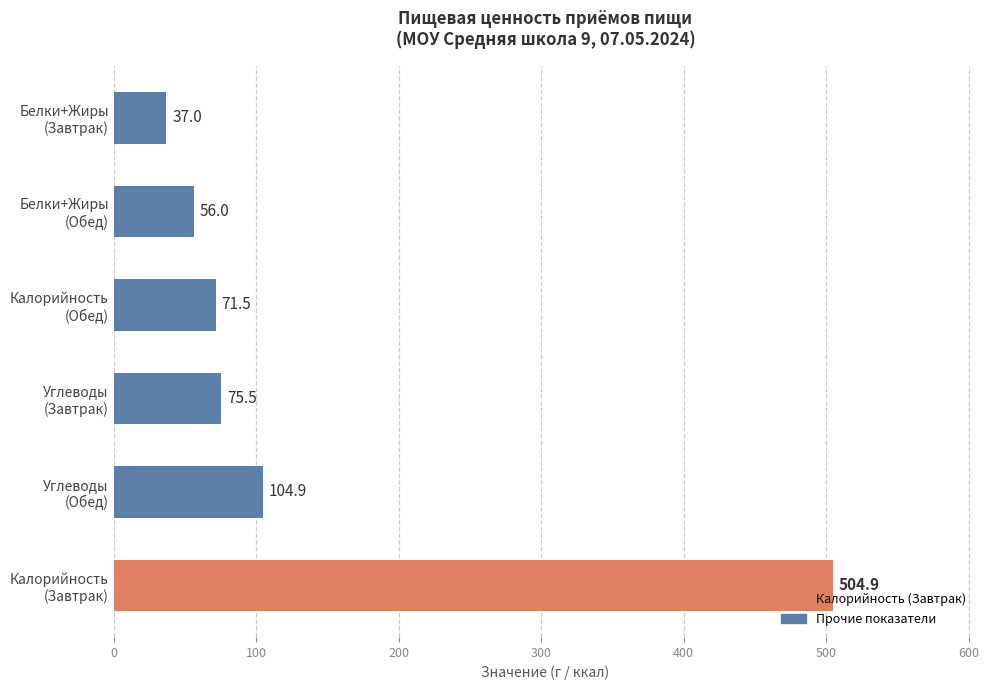

How many bars are there in total?

6